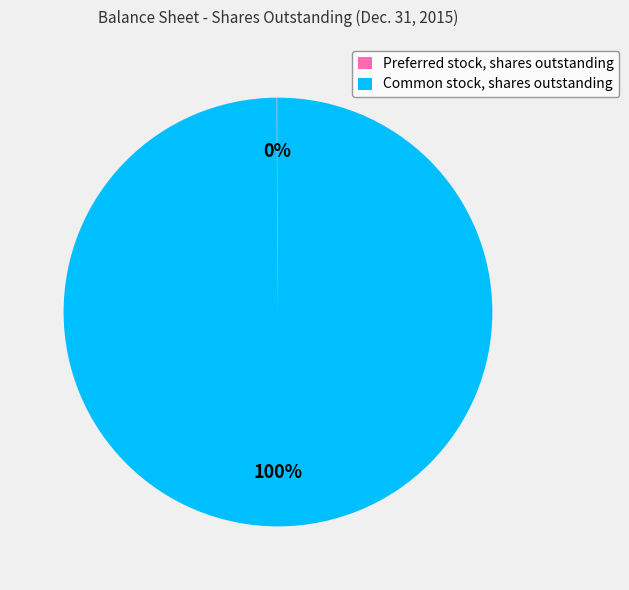

The Common stock, shares outstanding slice represents 100% of the pie. True or false?

True